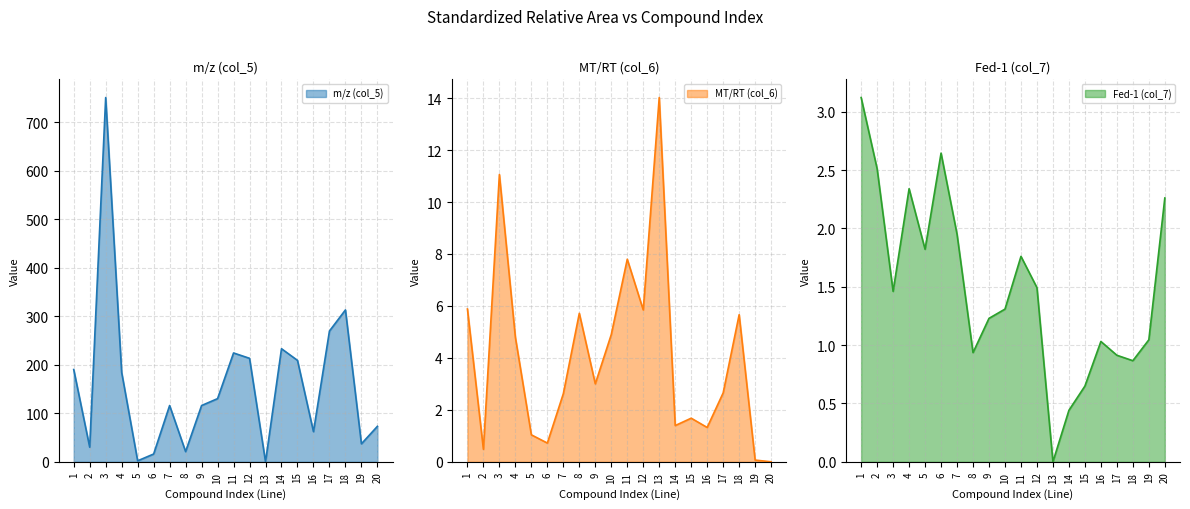

At which category is the sum across all series the highest?

3